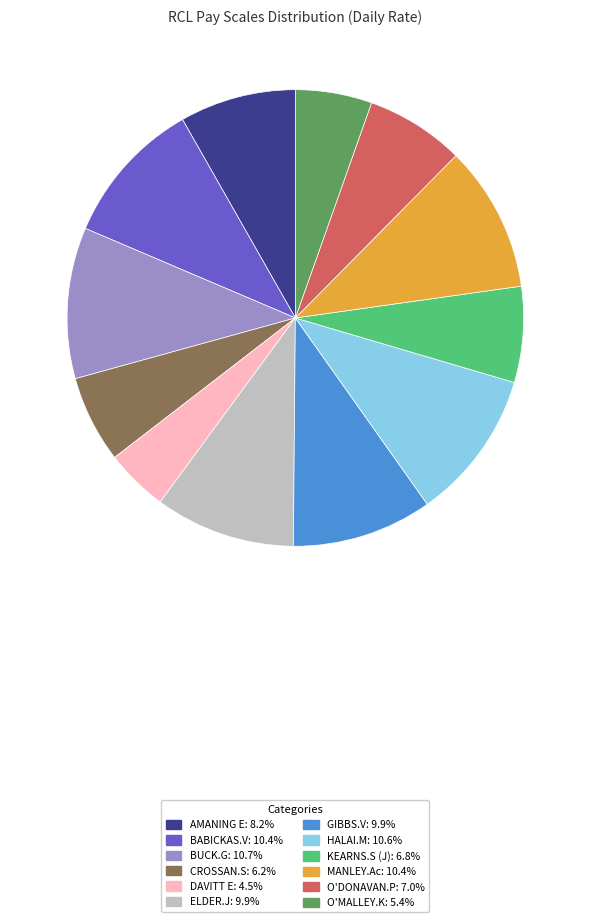

Which slice is the smallest?

DAVITT E